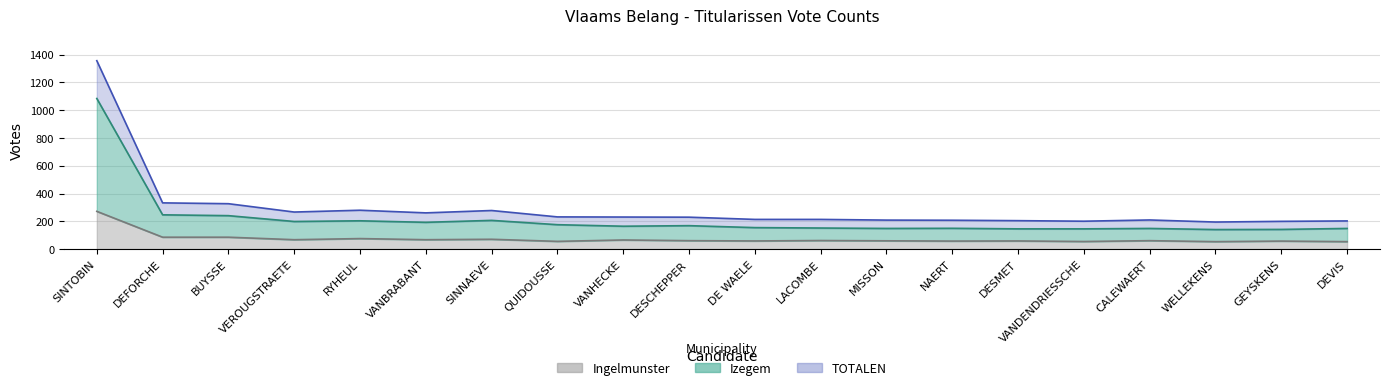

How many interior local peaks does the Izegem series have?

5